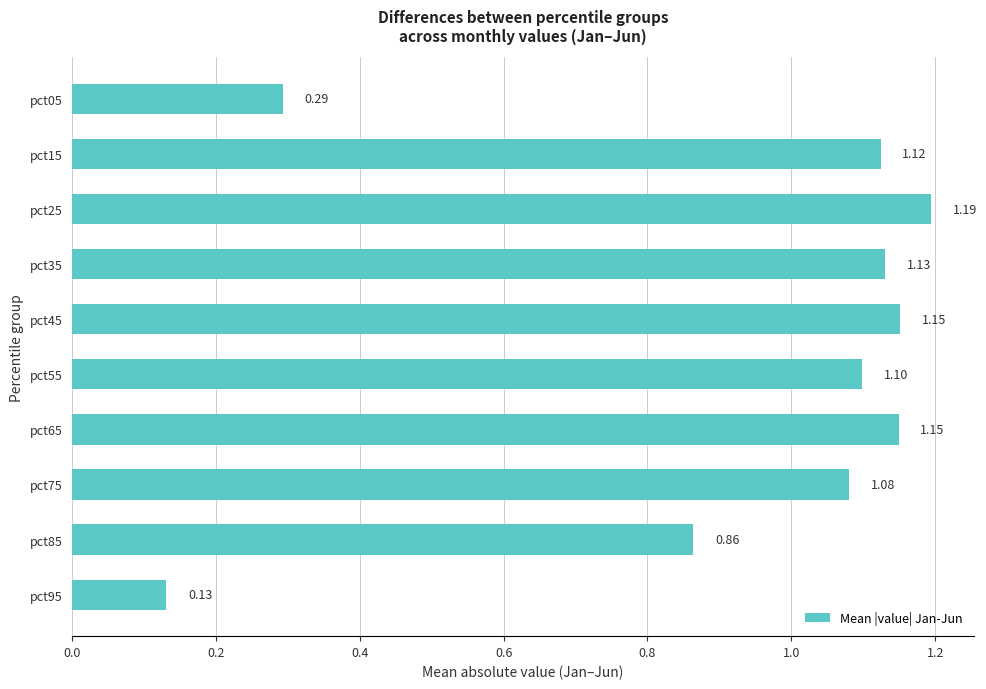

What is the difference between the maximum and minimum values?

1.1